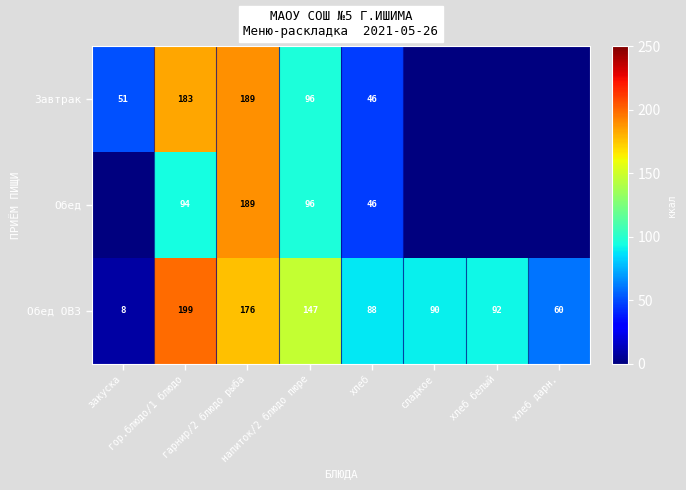

What is the difference between the maximum and minimum values in the Обед ОВЗ series?

191